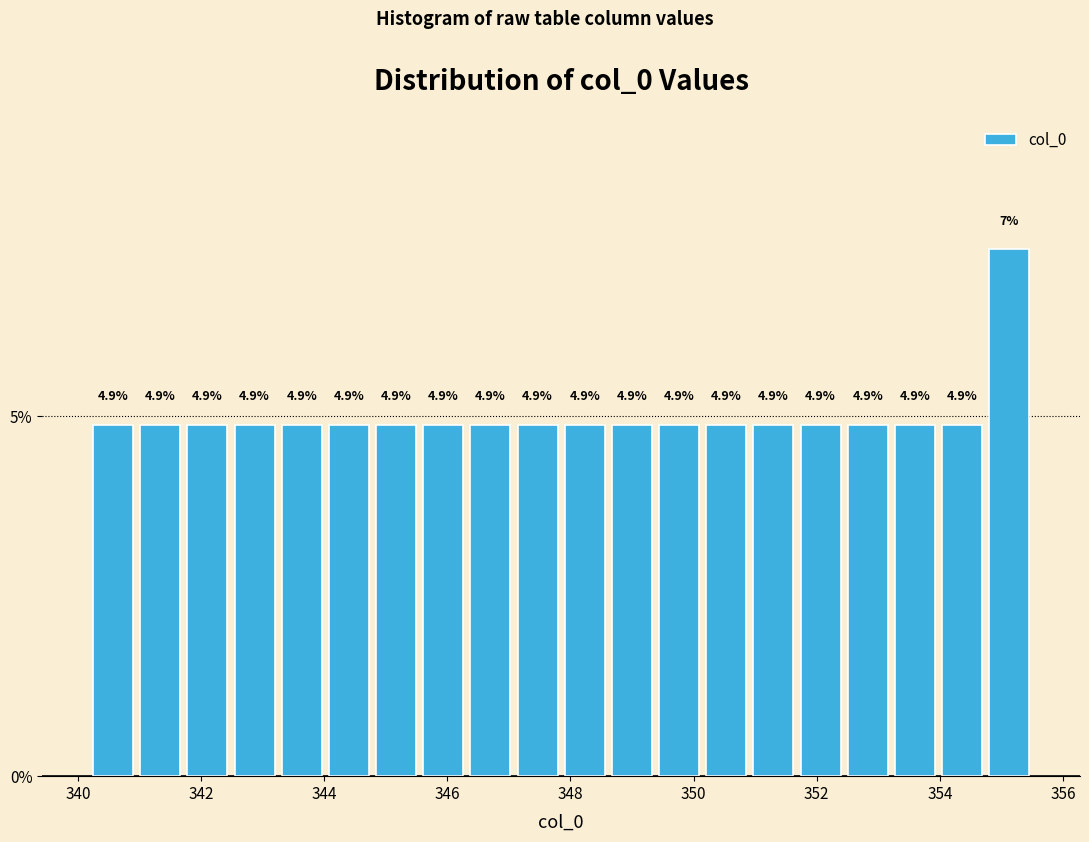

Read against the x-axis, roughly where is the centre of the tallest bar?

355.2